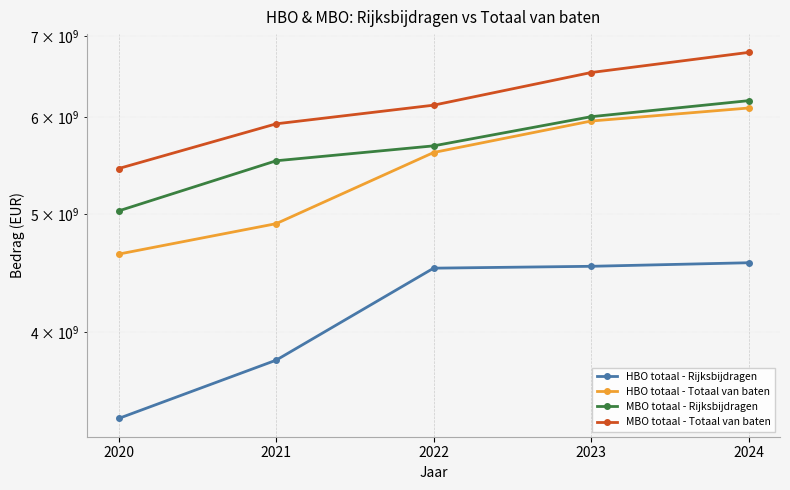

List the labels in order of HBO totaal - Totaal van baten value, smallest first.

2020, 2021, 2022, 2023, 2024